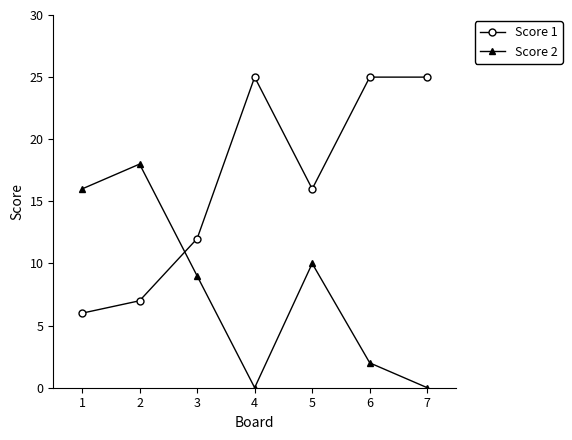

How many distinct data groups are displayed?

2